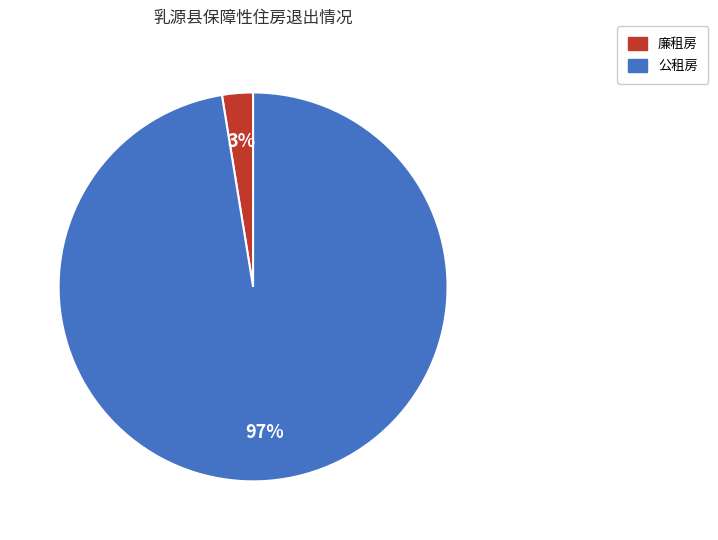

How many segments does this pie chart have?

2